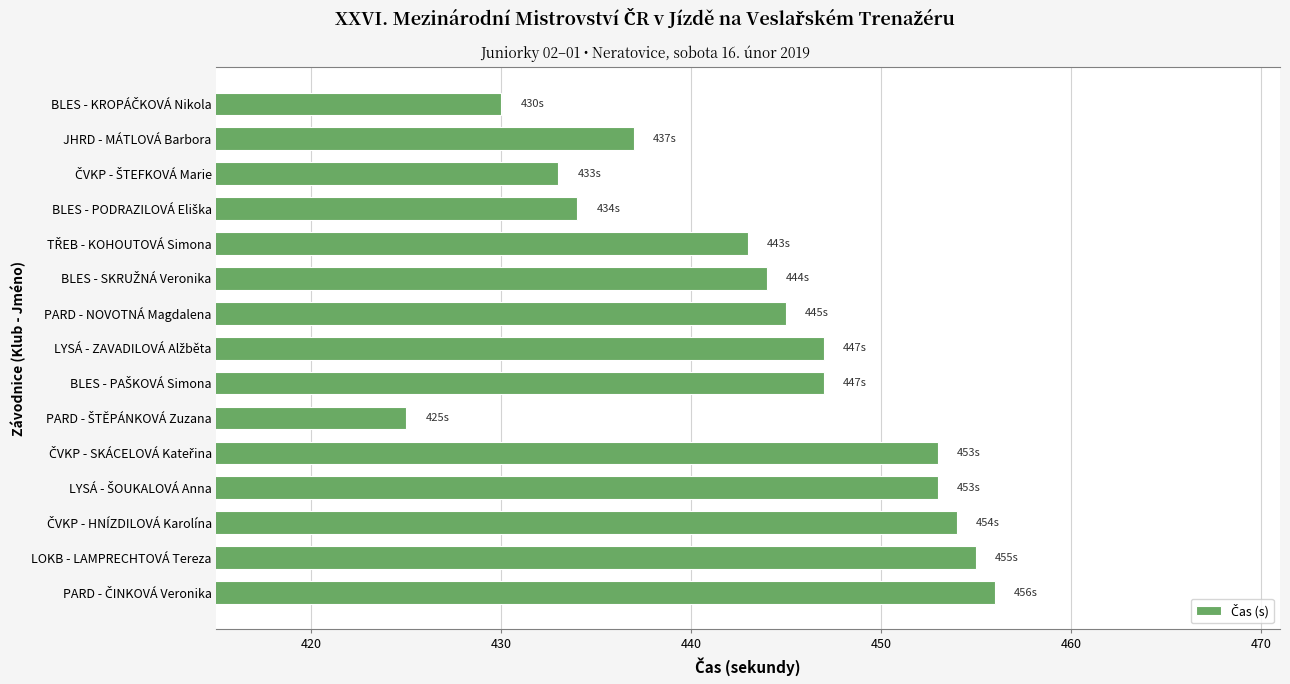

Is it true that the value at LOKB - LAMPRECHTOVÁ Tereza is 455?

True